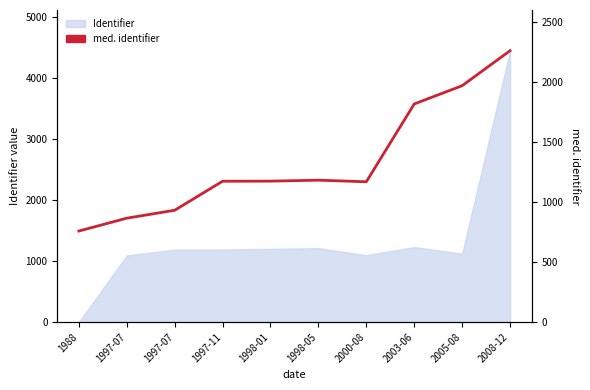

What is the label of the 1st point from the left?

1988